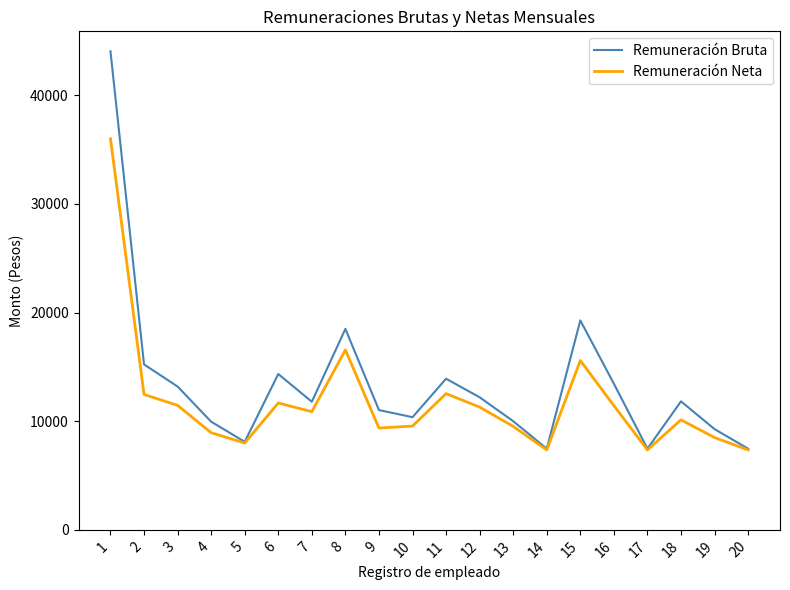

Which series has the widest spread of values?

Remuneración Bruta